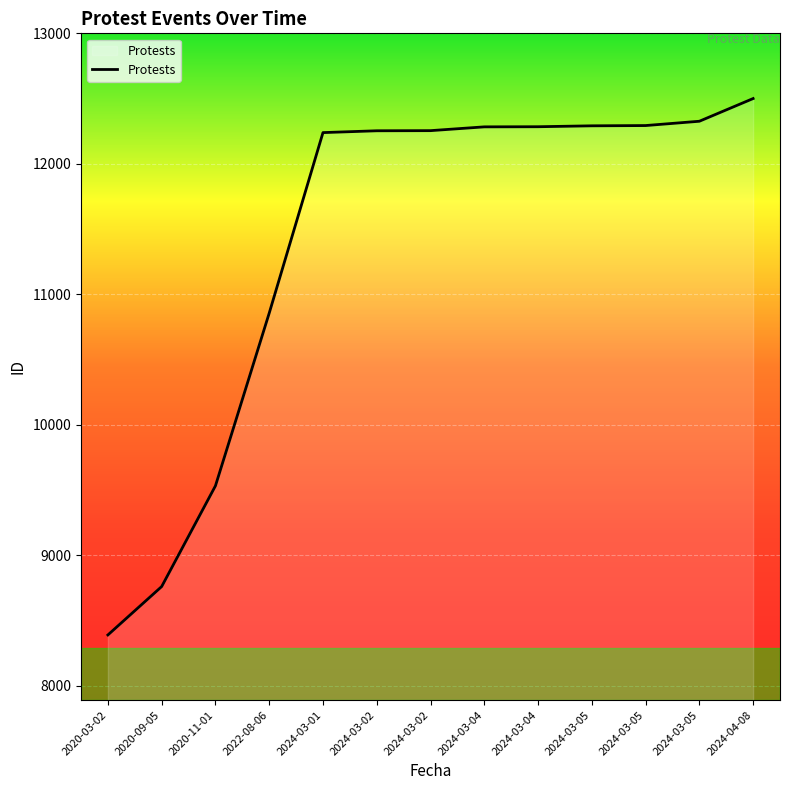

Where does the data first go above 12254?

2024-03-04